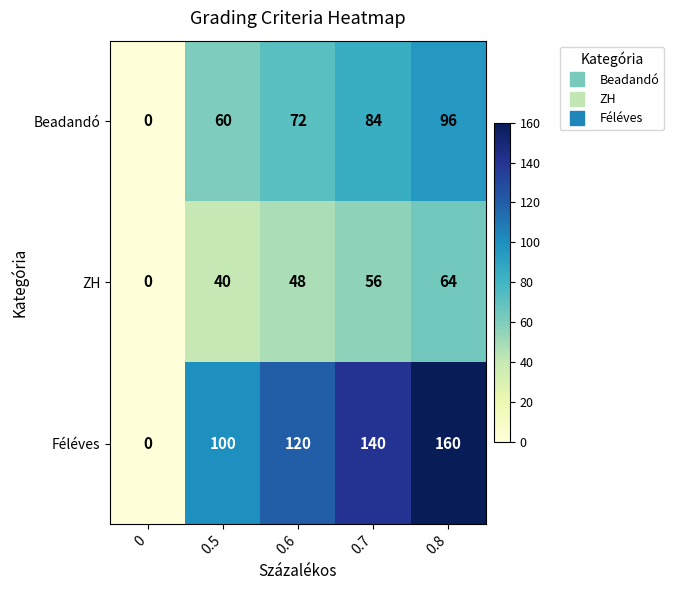

What is the difference between the highest and lowest values at 0.5?

60